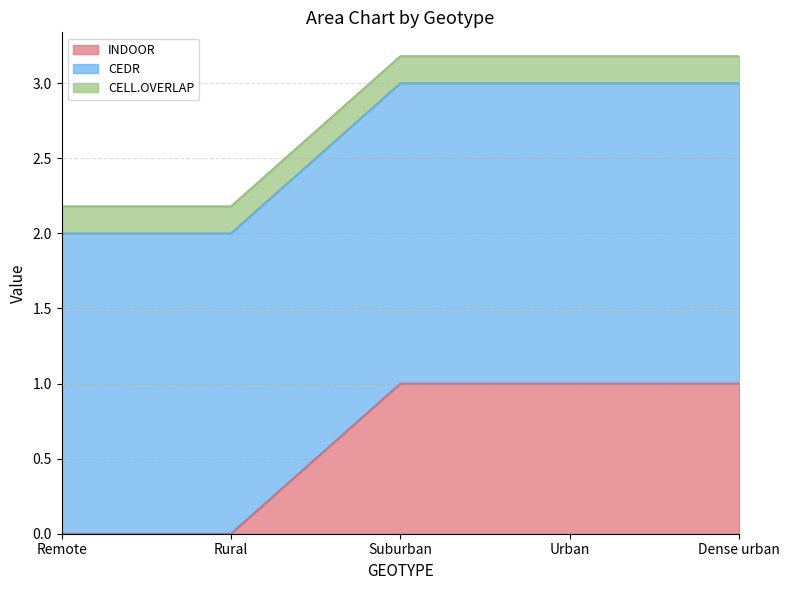

Where is INDOOR nearest to the value 0?

Remote